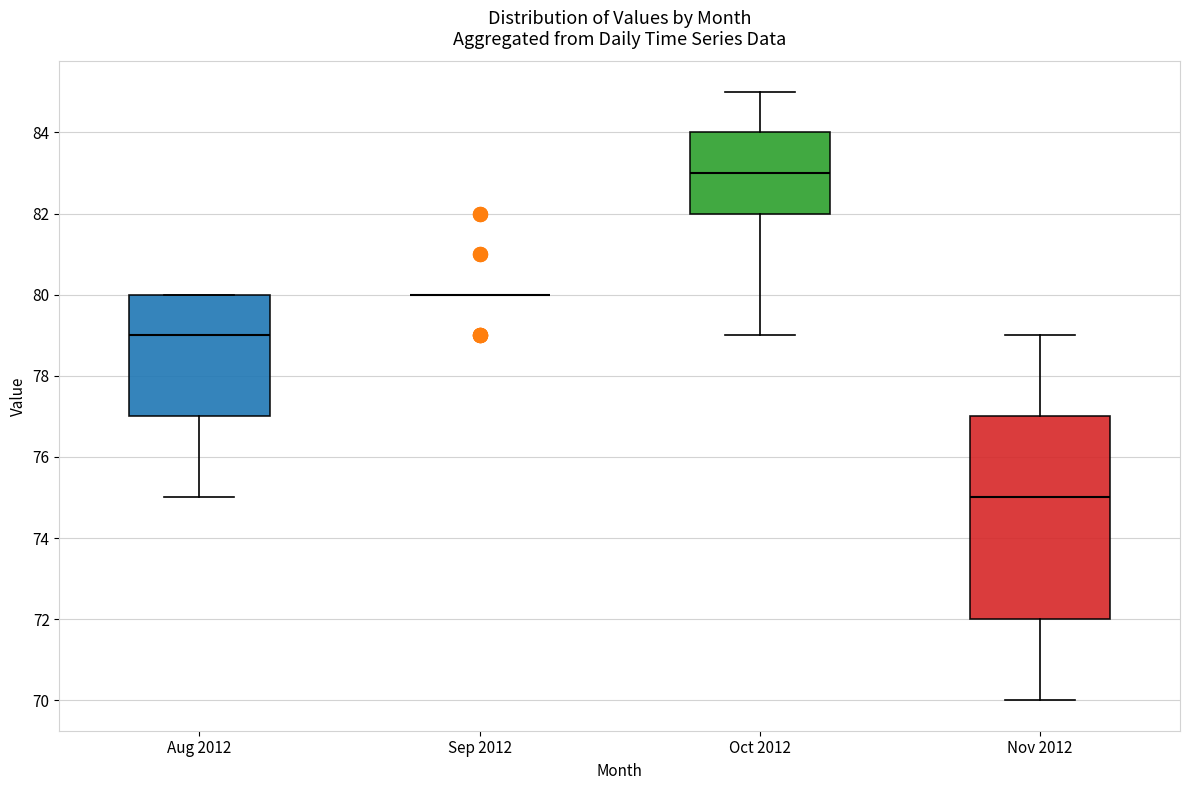

Reading left to right, transcribe this box plot: for each box, give where its median line is, the range the box spans, and where its two whiskers end, as read against the y-axis. The values are not printed on the chart, so give them approximately, as read against the axis.

Aug 2012: median 79, box 77 to 80, whiskers 75 to 80
Sep 2012: box collapsed to a line at 80, whiskers 80 to 80
Oct 2012: median 83, box 82 to 84, whiskers 79 to 85
Nov 2012: median 75, box 72 to 77, whiskers 70 to 79